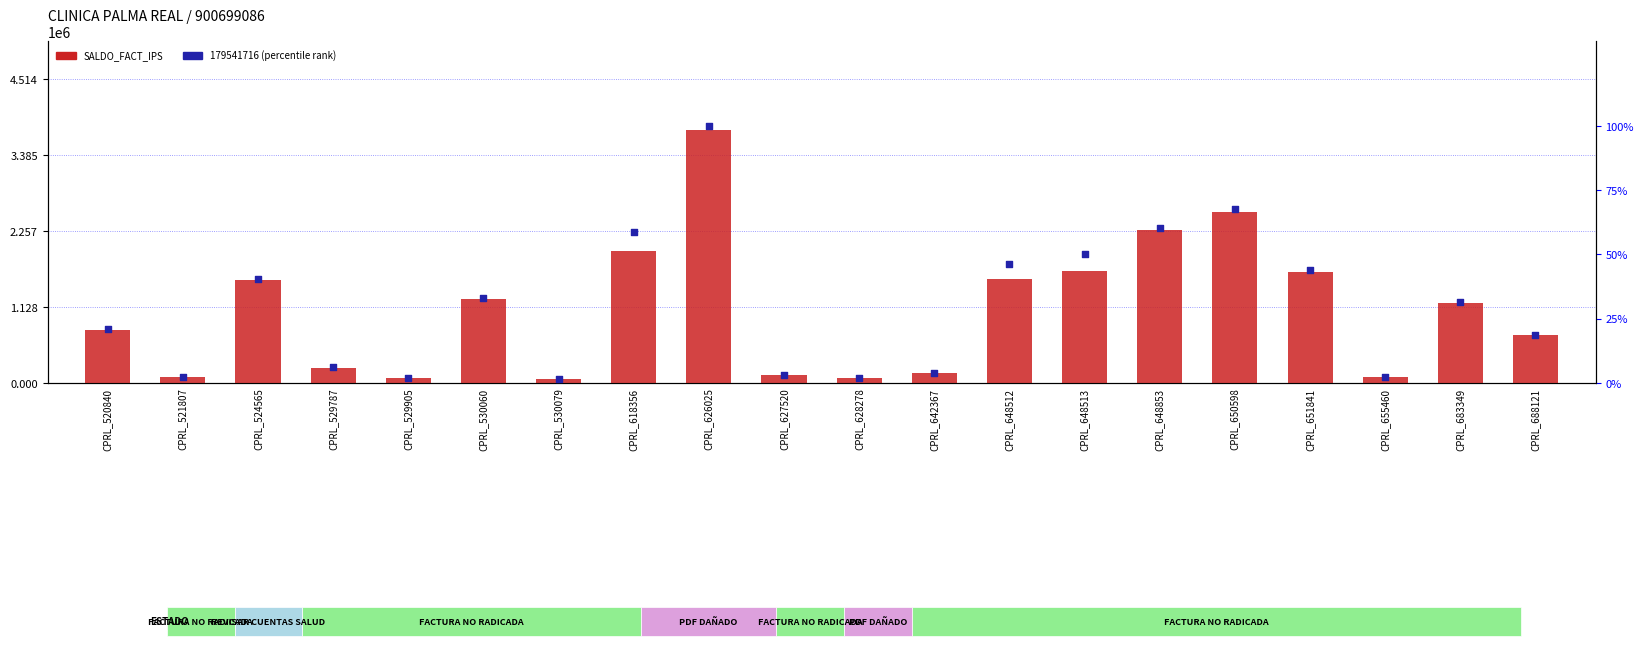

What is the total value across all series at CPRL_628278?

69970.9